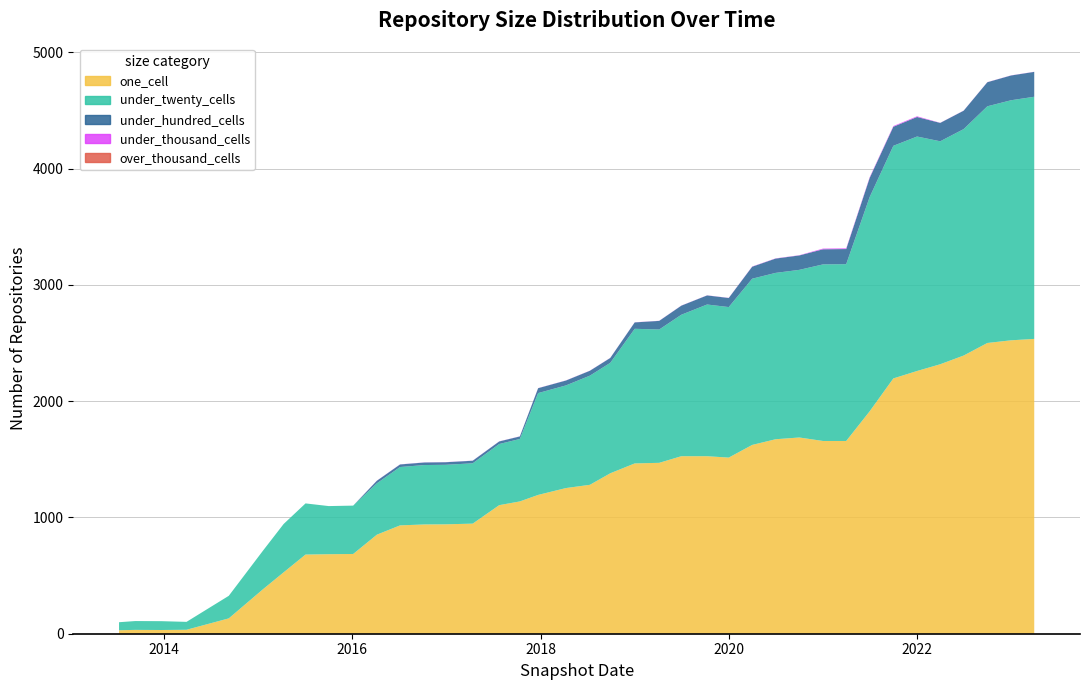

Reading left to right, list all the values displayed in this chart.

one_cell: 30	33	32	34	132	383	528	681	684	686	852	932	940	941	947	1106	1138	1194	1253	1281	1380	1465	1470	1527	1527	1515	1624	1673	1688	1658	1658	1913	2196	2260	2318	2393	2501	2524	2536
under_twenty_cells: 69	76	76	68	194	332	416	440	414	416	442	502	511	512	519	526	537	876	883	939	950	1158	1147	1217	1305	1295	1430	1431	1442	1519	1521	1843	2001	2017	1918	1948	2036	2065	2083
under_hundred_cells: 0	0	0	0	0	0	0	0	0	0	22	22	22	22	22	22	22	42	42	42	42	55	74	78	78	78	103	123	124	130	130	164	164	168	158	158	207	213	214
under_thousand_cells: 0	0	0	0	0	0	0	0	0	0	1	1	1	1	1	1	1	1	1	1	1	1	1	1	1	1	2	2	2	6	6	6	6	6	1	1	1	1	1
over_thousand_cells: 0	0	0	0	0	0	0	0	0	0	0	0	0	0	0	0	0	0	0	0	0	0	0	0	0	0	0	0	0	0	0	0	0	0	0	0	0	0	0